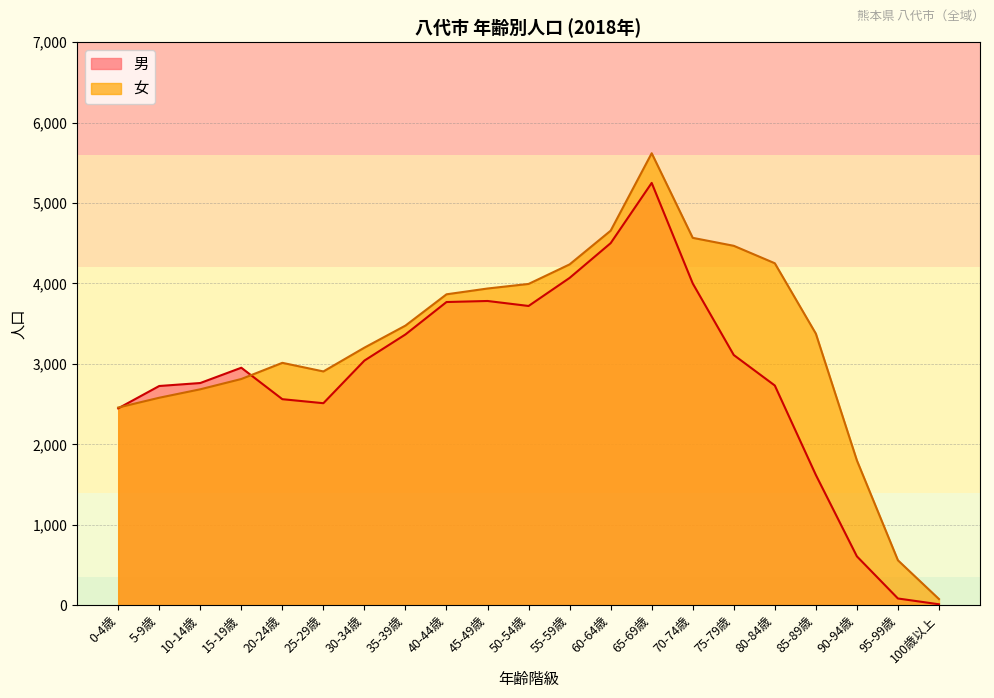

True or false: 女 has a value of 4251 at 80-84歳.

True